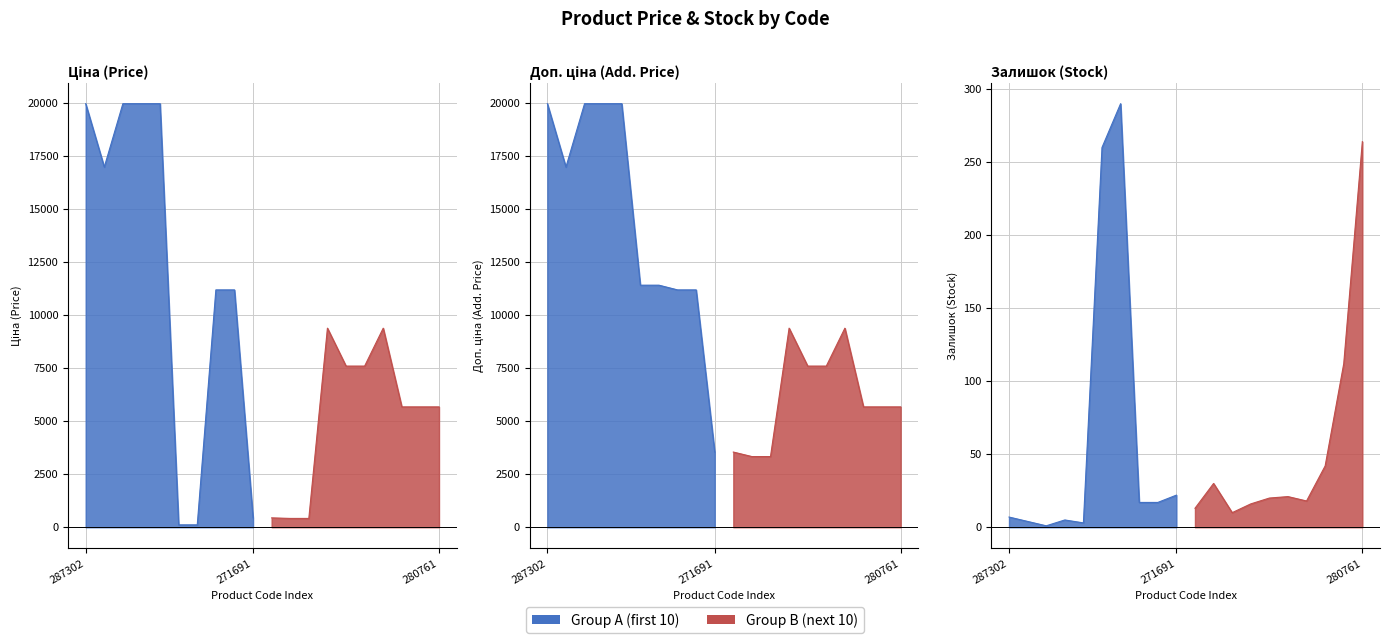

What is the difference between the maximum and minimum values in the Залишок series?

289.0